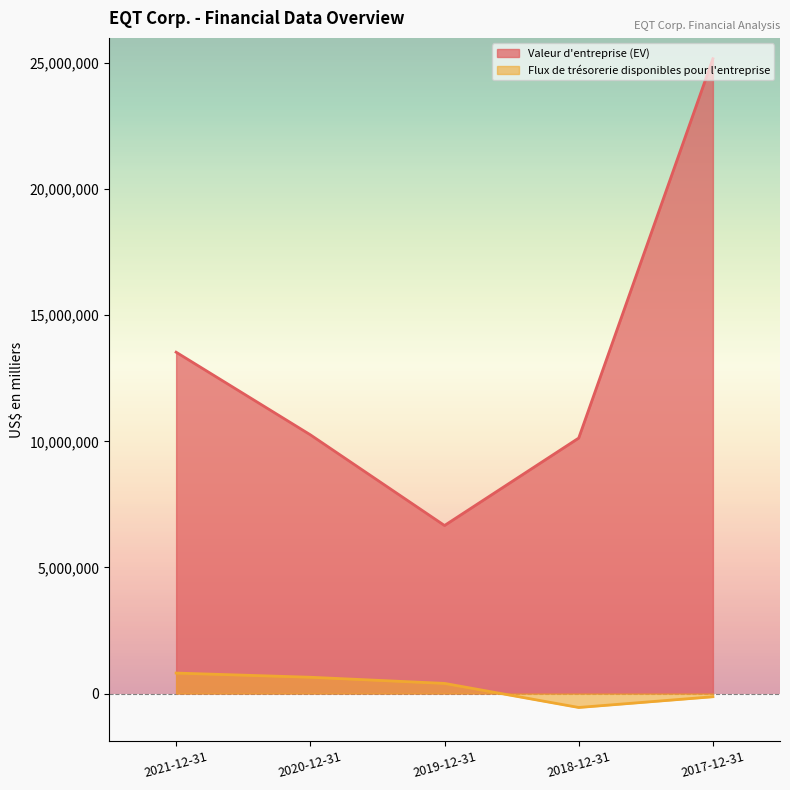

What is the sum of all Valeur d'entreprise (EV) values?

65762376